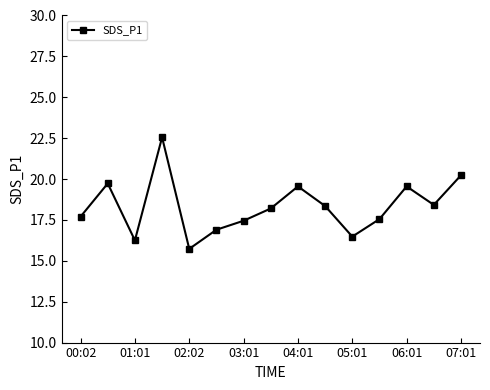

What is the difference between the maximum and minimum values?

6.8